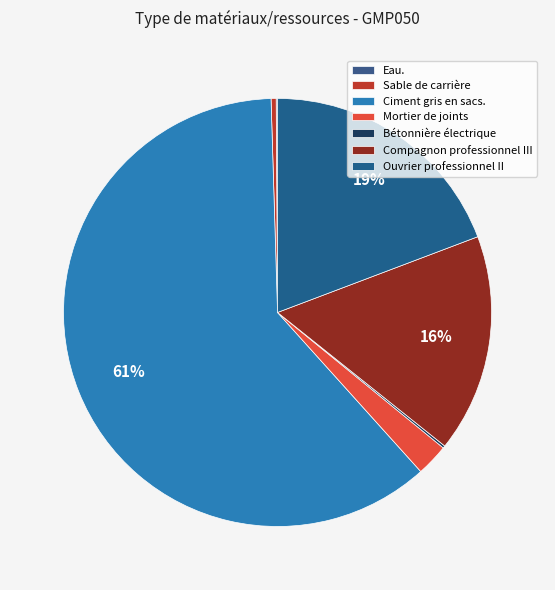

Does any single category account for the majority?

Yes